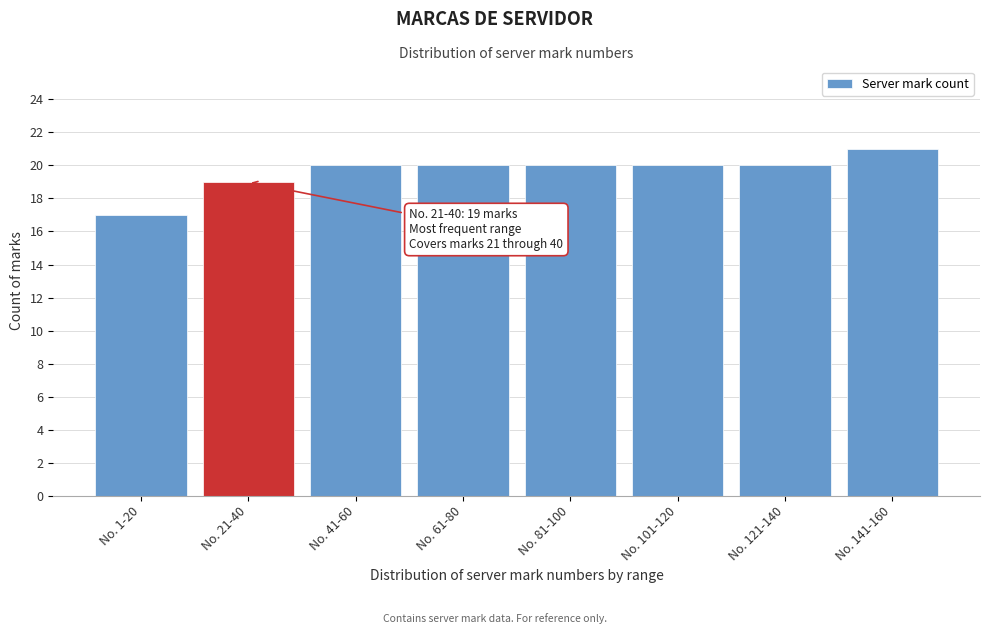

Reading left to right, extract all data points from this chart.

No. 1-20=17	No. 21-40=19	No. 41-60=20	No. 61-80=20	No. 81-100=20	No. 101-120=20	No. 121-140=20	No. 141-160=21